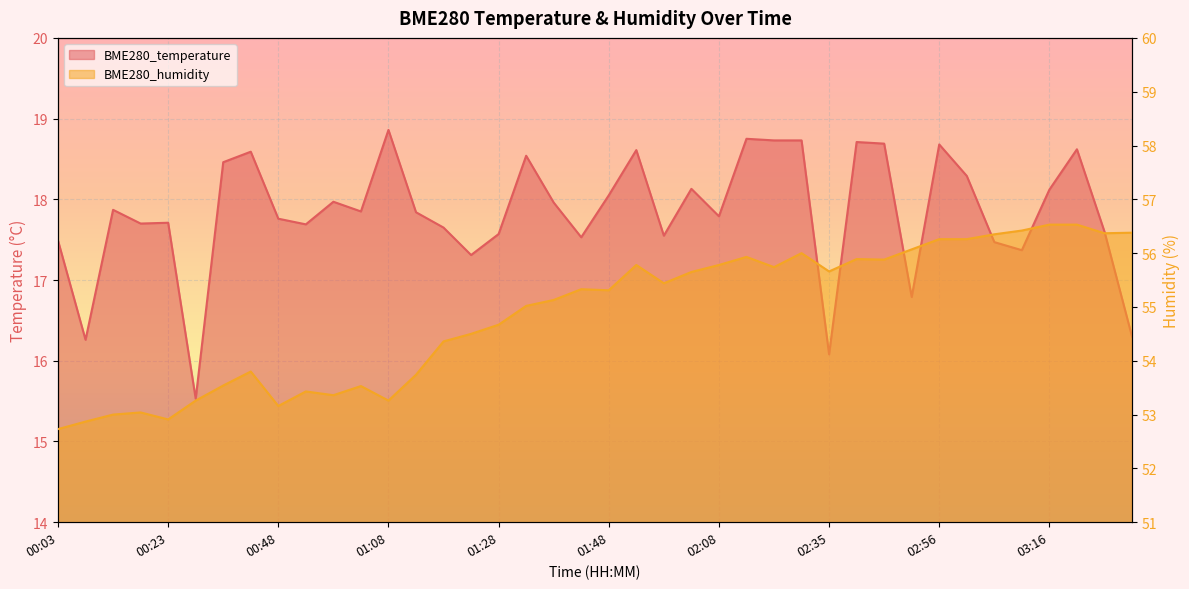

The BME280_humidity series shows 55.8 at 02:08. True or false?

True